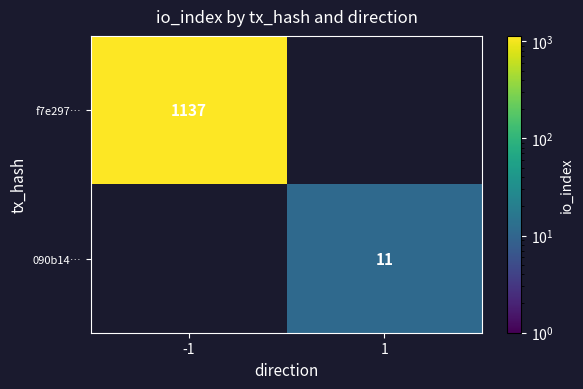

The value of 090b14… at 1 is 11. True or false?

True